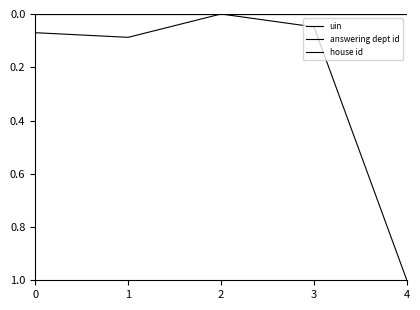

True or false: answering dept id and uin cross at least once.

False